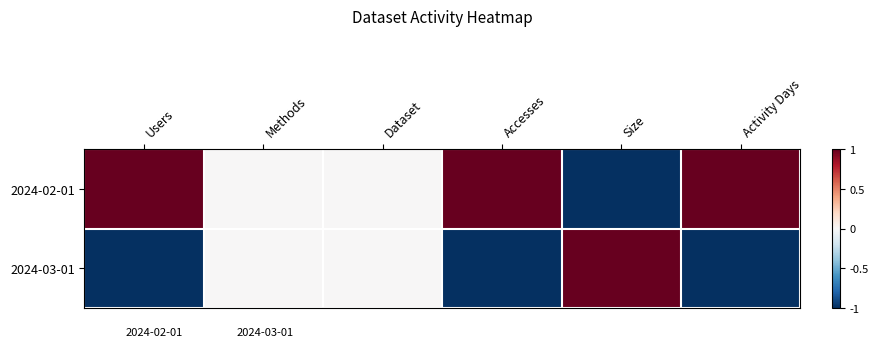

List the labels in order of 2024-03-01 value, largest first.

Size, Methods, Dataset, Users, Accesses, Activity Days